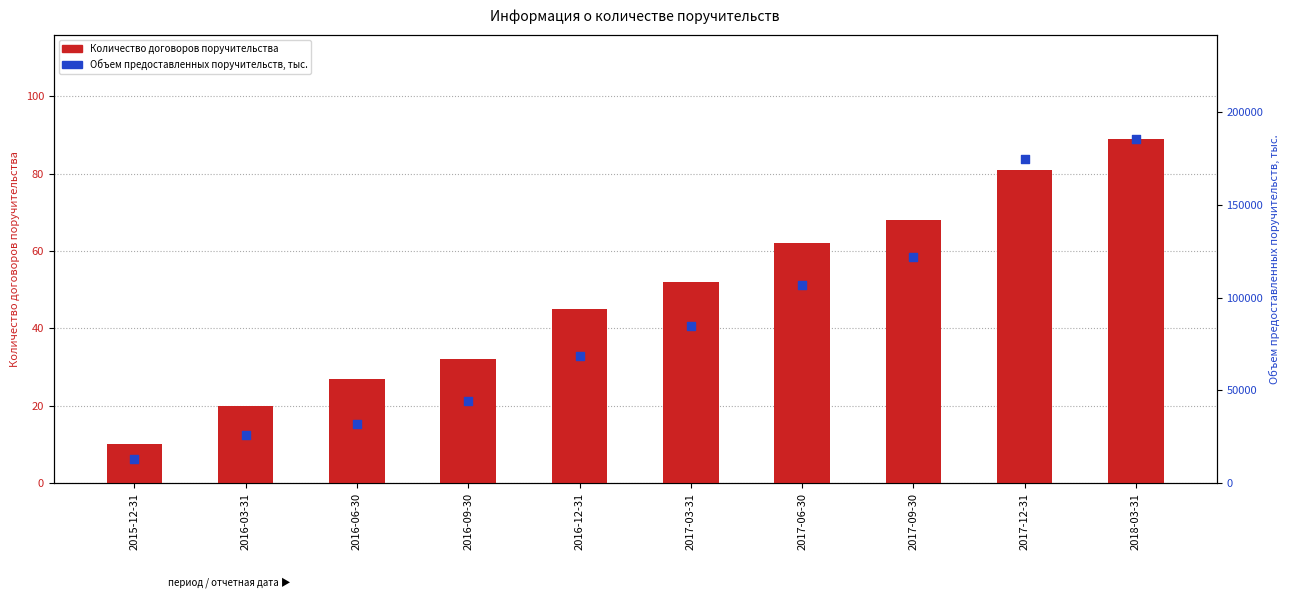

At how many categories does at least one series exceed 172585?

2